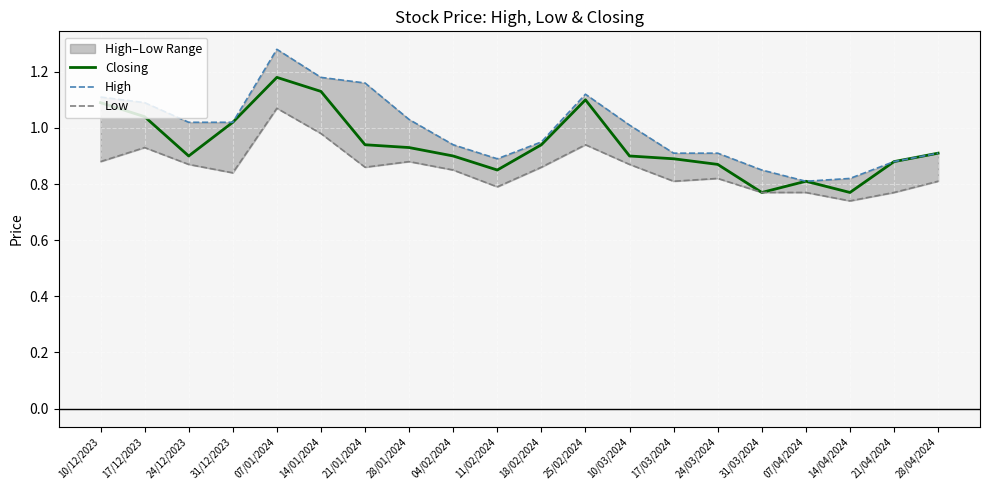

Which series changed the most between 25/02/2024 and 24/03/2024?

Closing